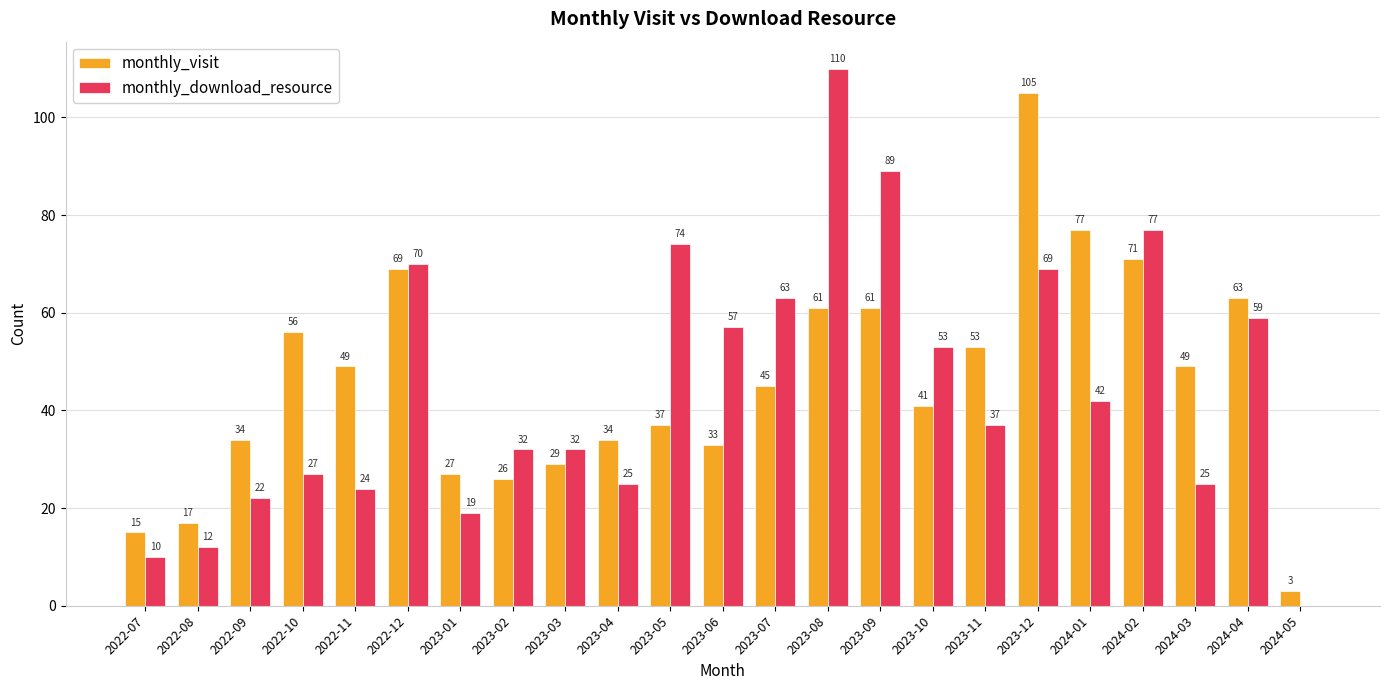

What is the total value across all series at 2022-12?

139